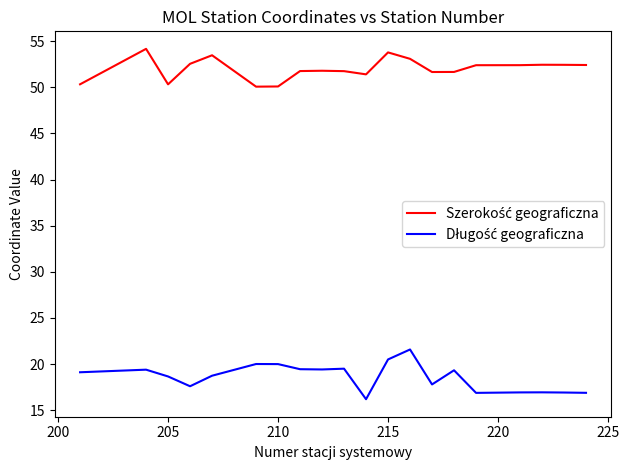

What is the smallest value displayed?

16.2